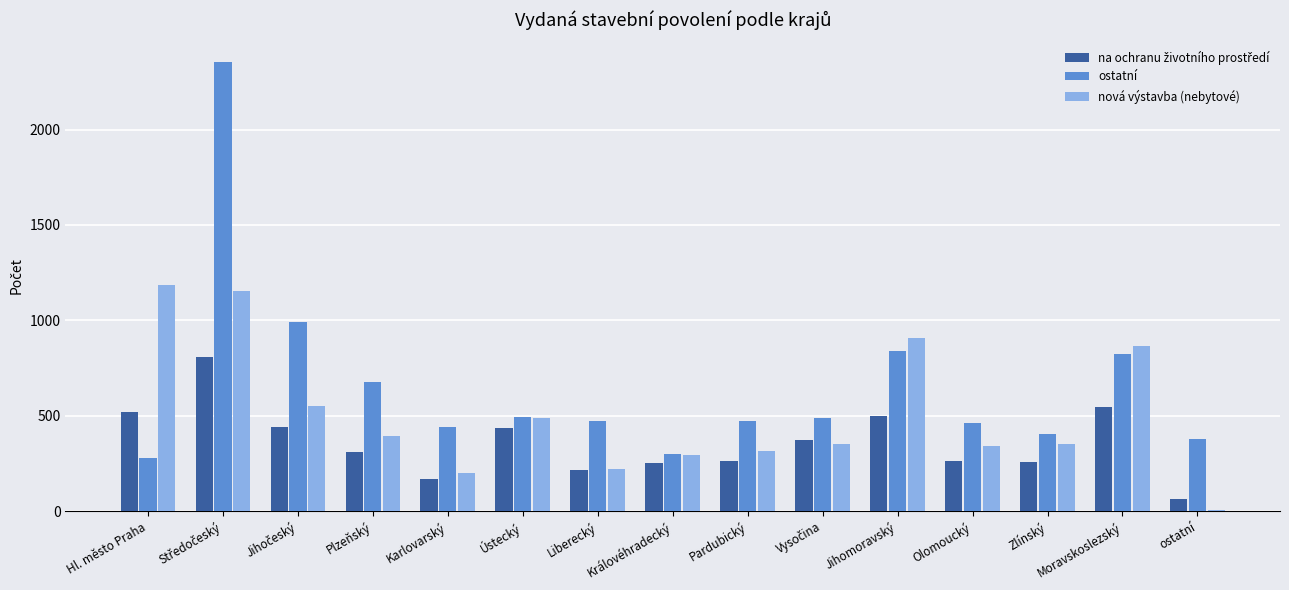

Which series has the largest range (max minus min)?

ostatní